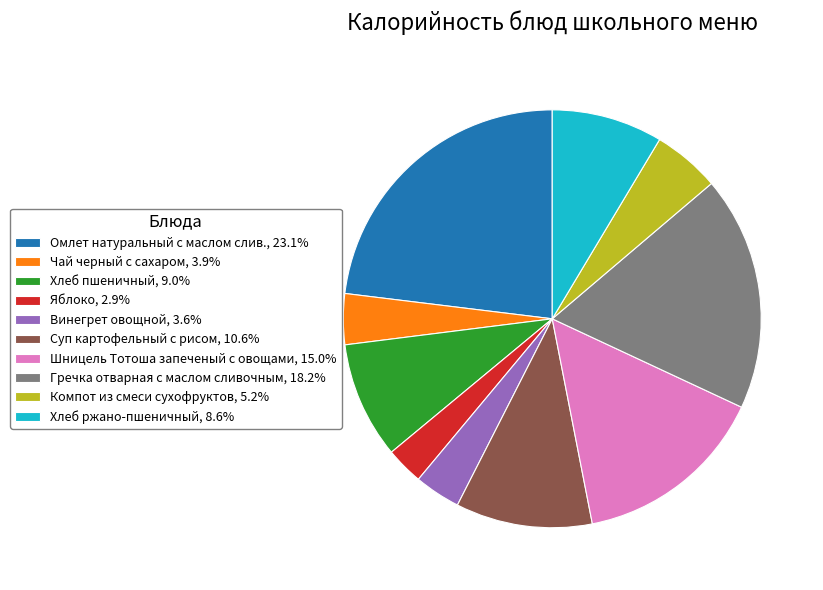

Do Хлеб пшеничный and Омлет натуральный с маслом слив. together represent more than half of the pie?

No